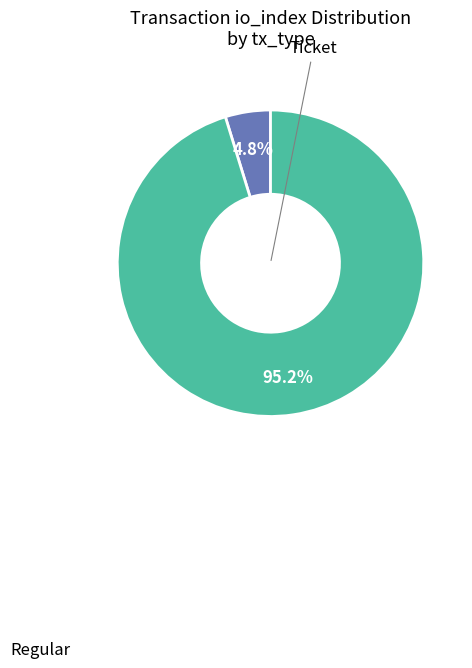

To the nearest percent, what is the difference between the largest and smallest slice percentages?

90%